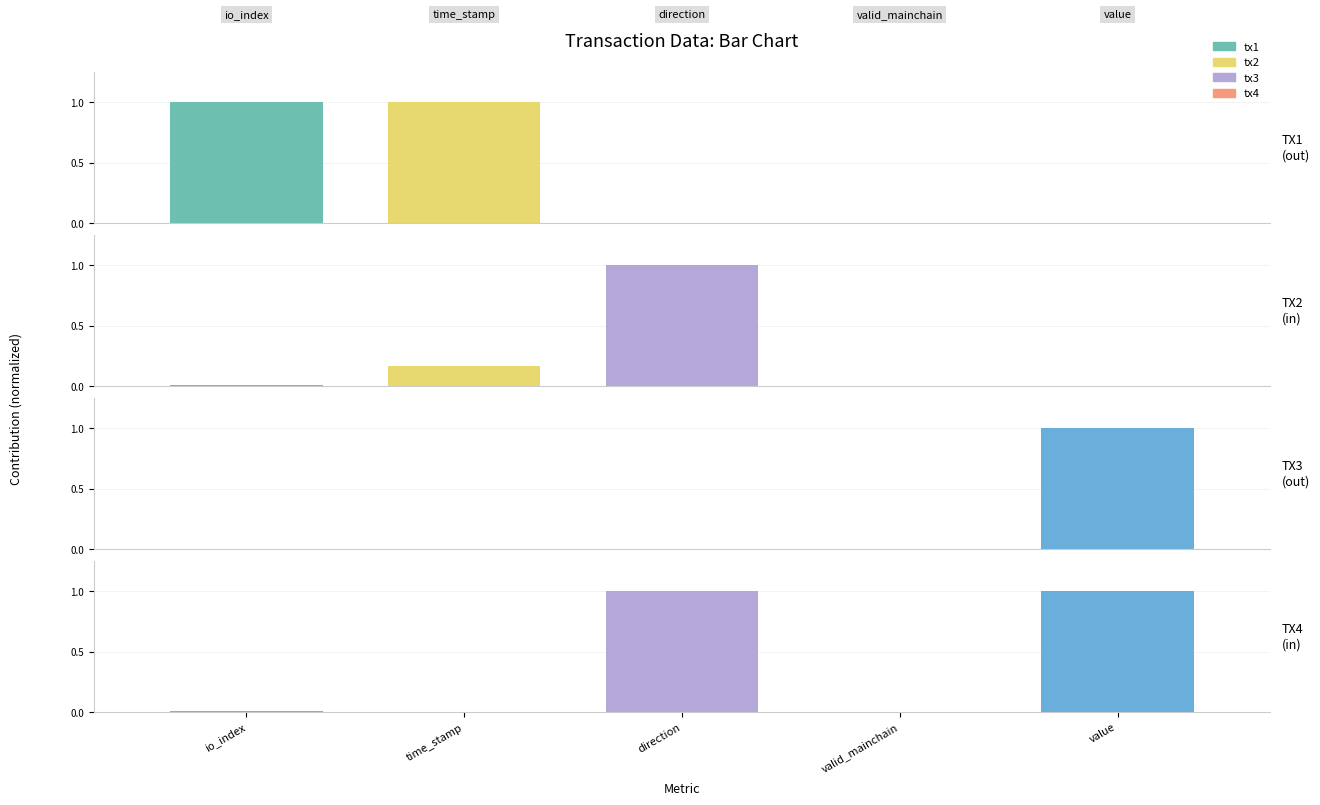

Which series has the largest total across all categories?

tx4